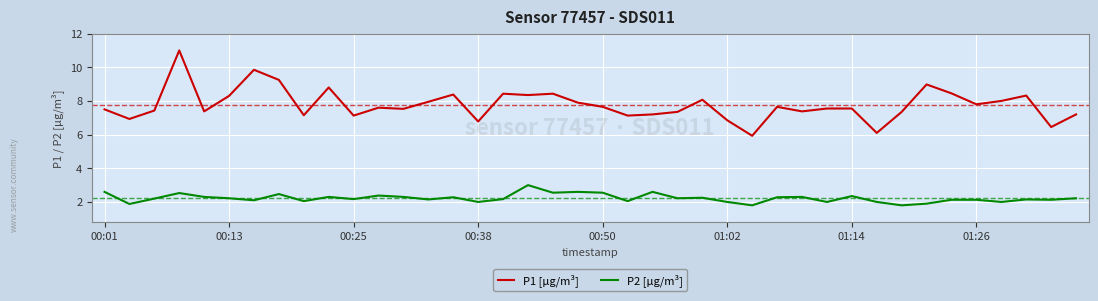

What is the greatest value displayed?

11.0